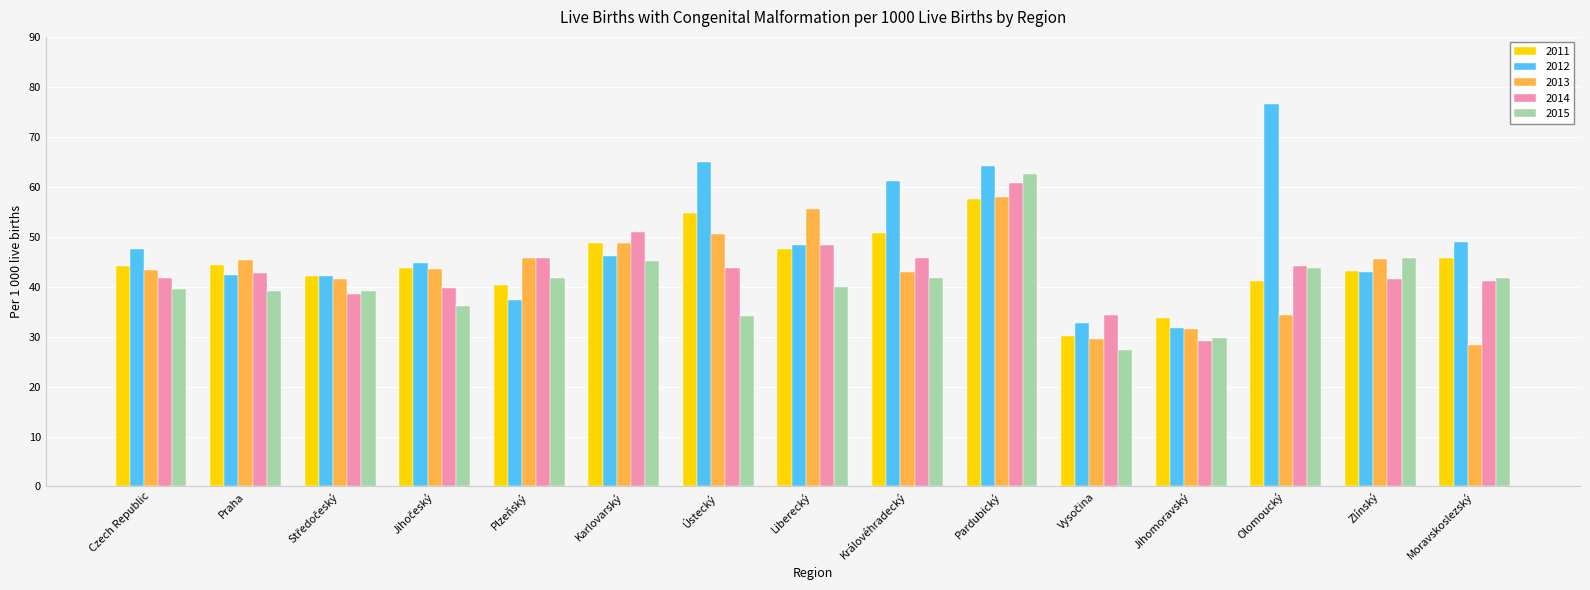

Which category has the highest value across all series?

Olomoucký